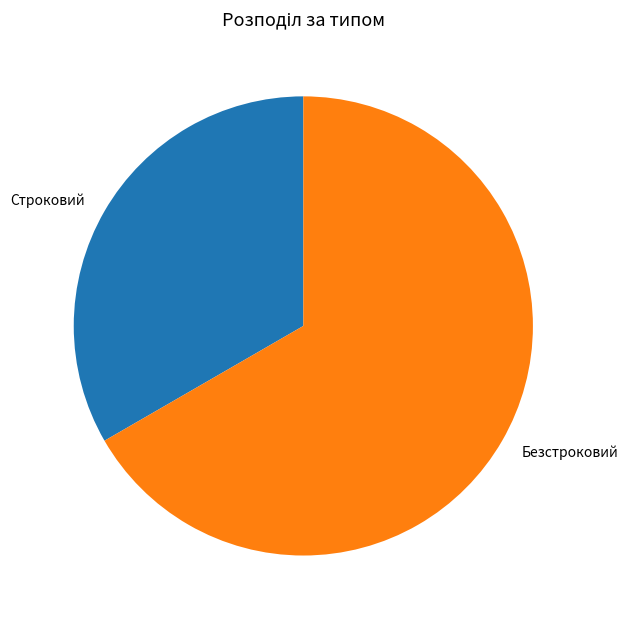

How many slices are in this pie chart?

2